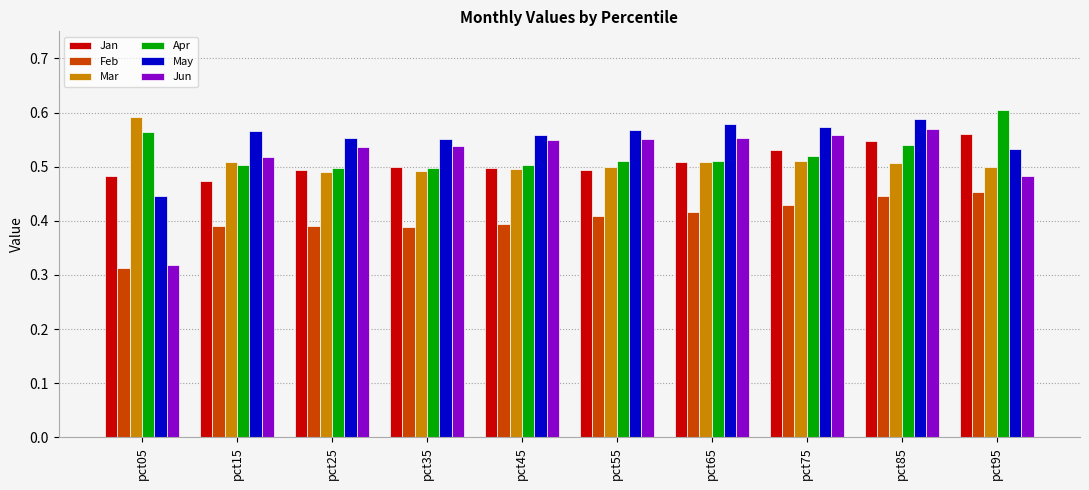

What is the spread (max minus min) of values at pct75?

0.1